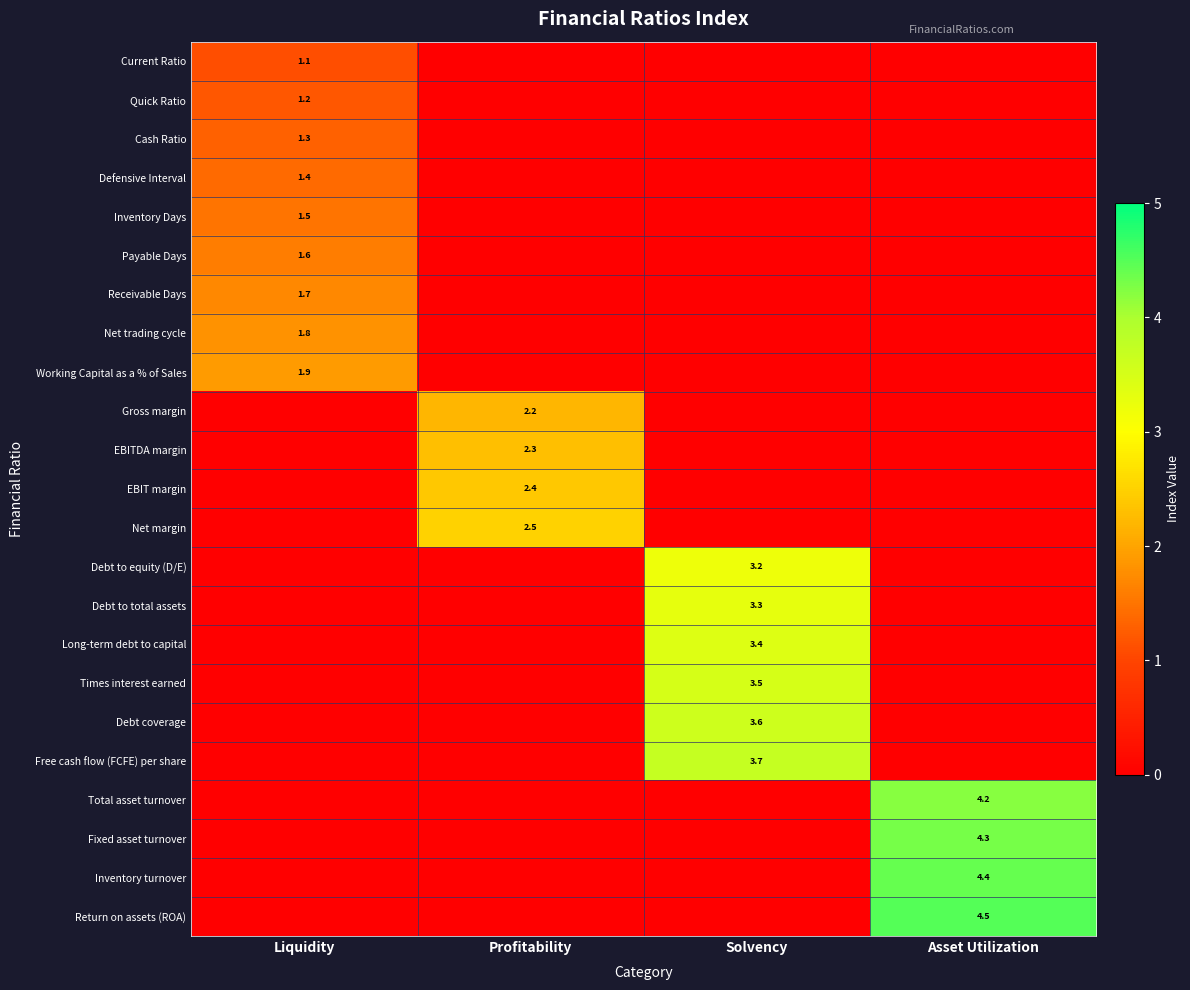

What is the spread (max minus min) of values at Asset Utilization?

4.5